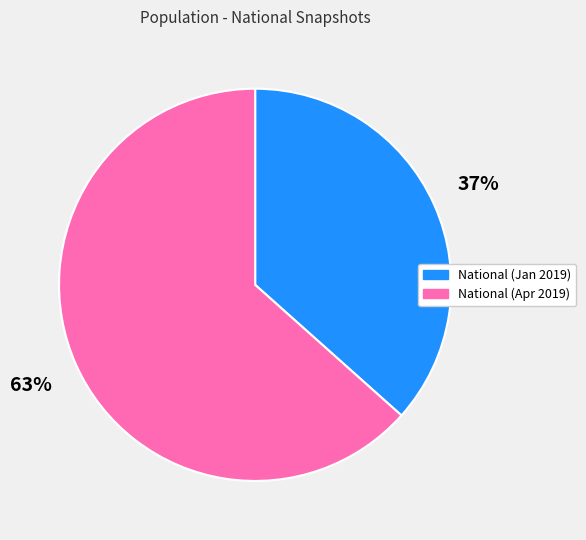

Is there any slice that represents more than half of the pie?

Yes